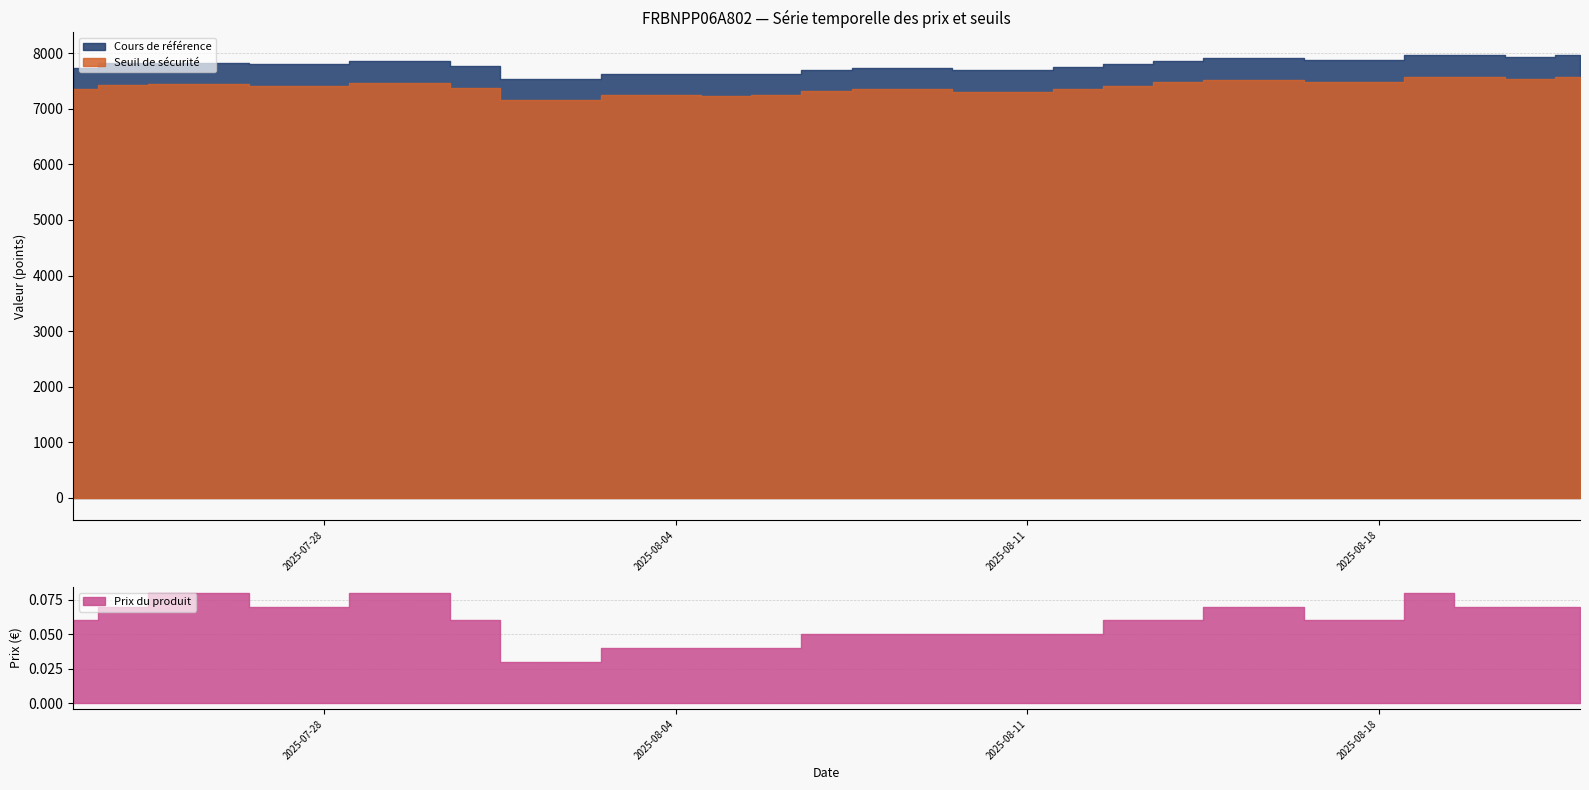

What is the total value across all series at 2025-08-19?

15559.3